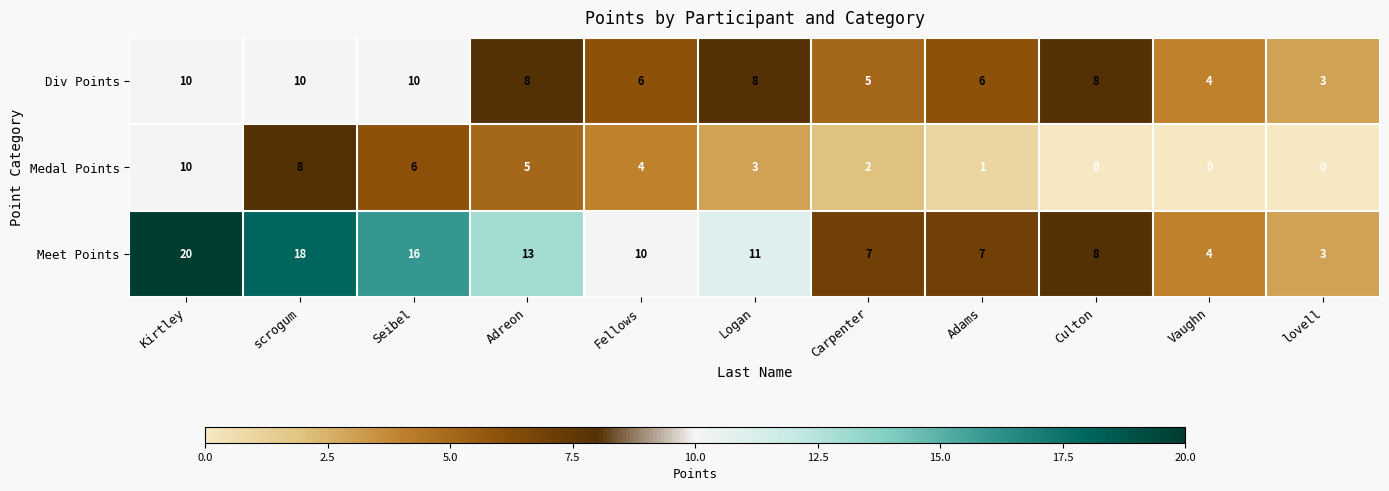

At which category is the sum across all series the highest?

Kirtley